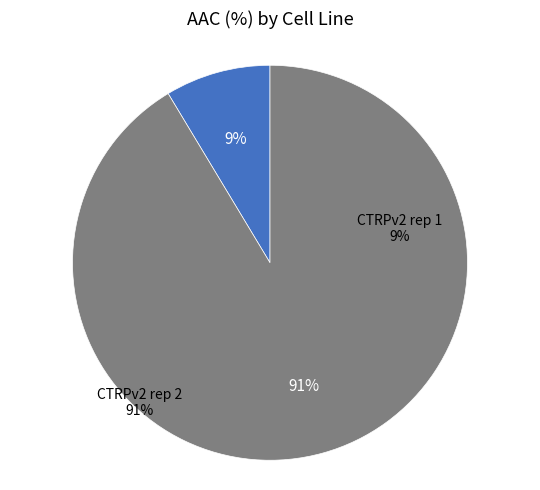

Is CTRPv2 rep 1 the majority of the pie?

No